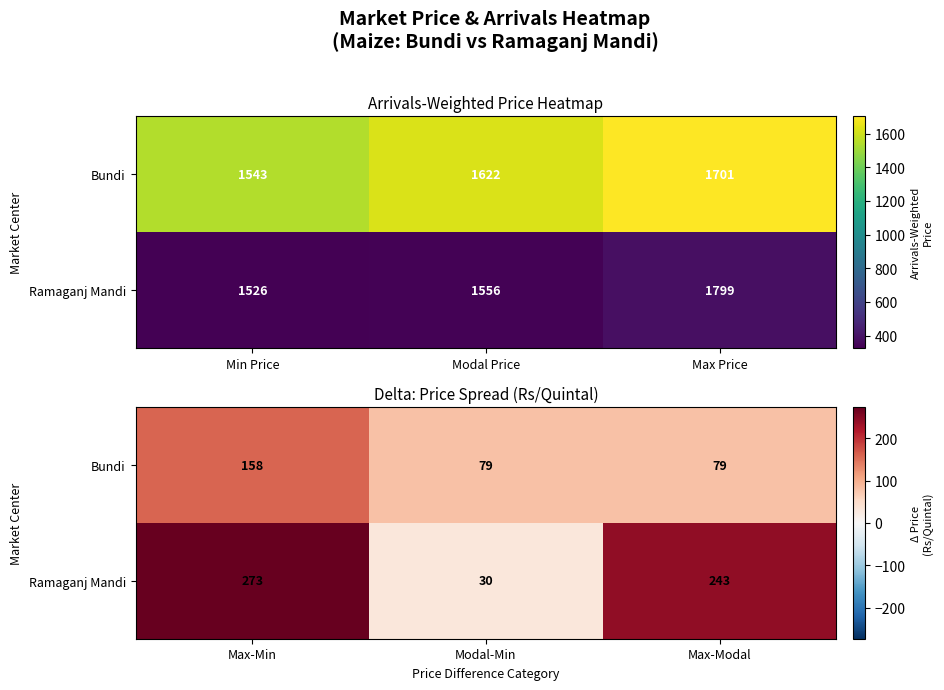

What is the maximum value for Bundi?

158